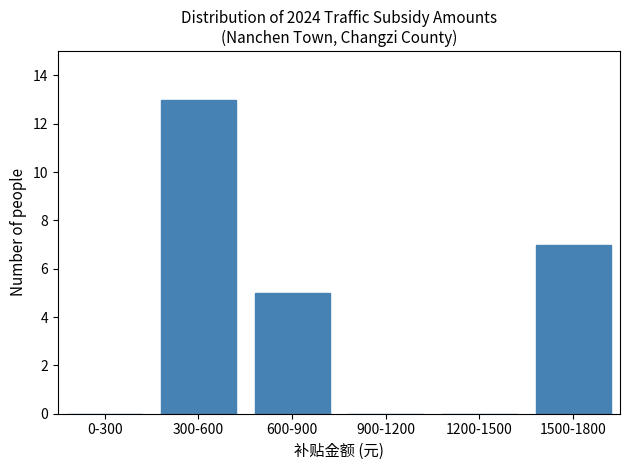

Reading left to right, list all the values displayed in this chart.

0-300=0	300-600=13	600-900=5	900-1200=0	1200-1500=0	1500-1800=7